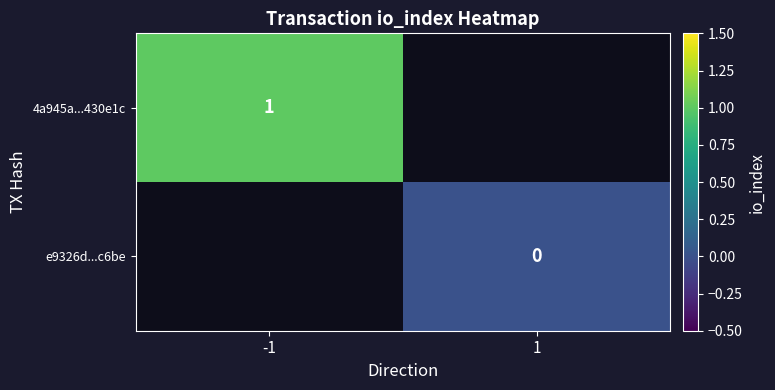

Is it true that 4a945a...430e1c equals 0 at -1?

False